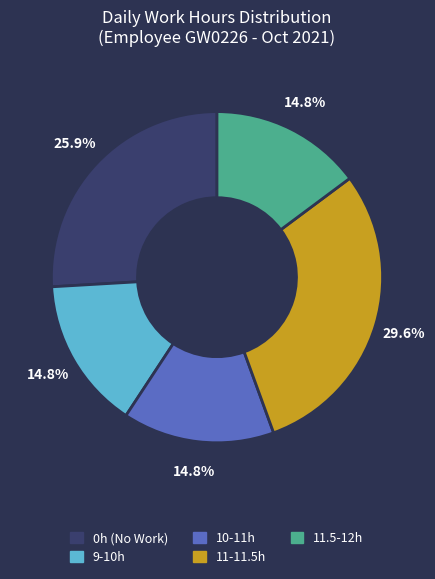

Approximately how many times larger is the value at 9-10h compared to 0h (No Work)?

0.6